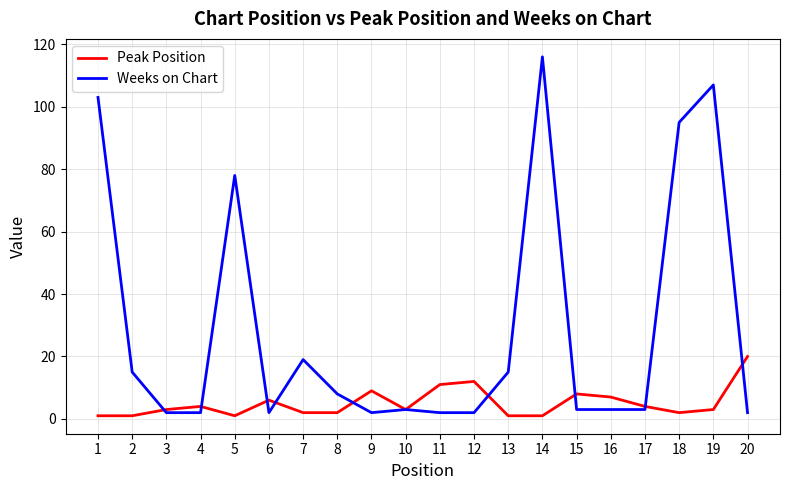

Reading right to left, extract all data points from this chart.

Peak Position: 20=20	19=3	18=2	17=4	16=7	15=8	14=1	13=1	12=12	11=11	10=3	9=9	8=2	7=2	6=6	5=1	4=4	3=3	2=1	1=1
Weeks on Chart: 20=2	19=107	18=95	17=3	16=3	15=3	14=116	13=15	12=2	11=2	10=3	9=2	8=8	7=19	6=2	5=78	4=2	3=2	2=15	1=103